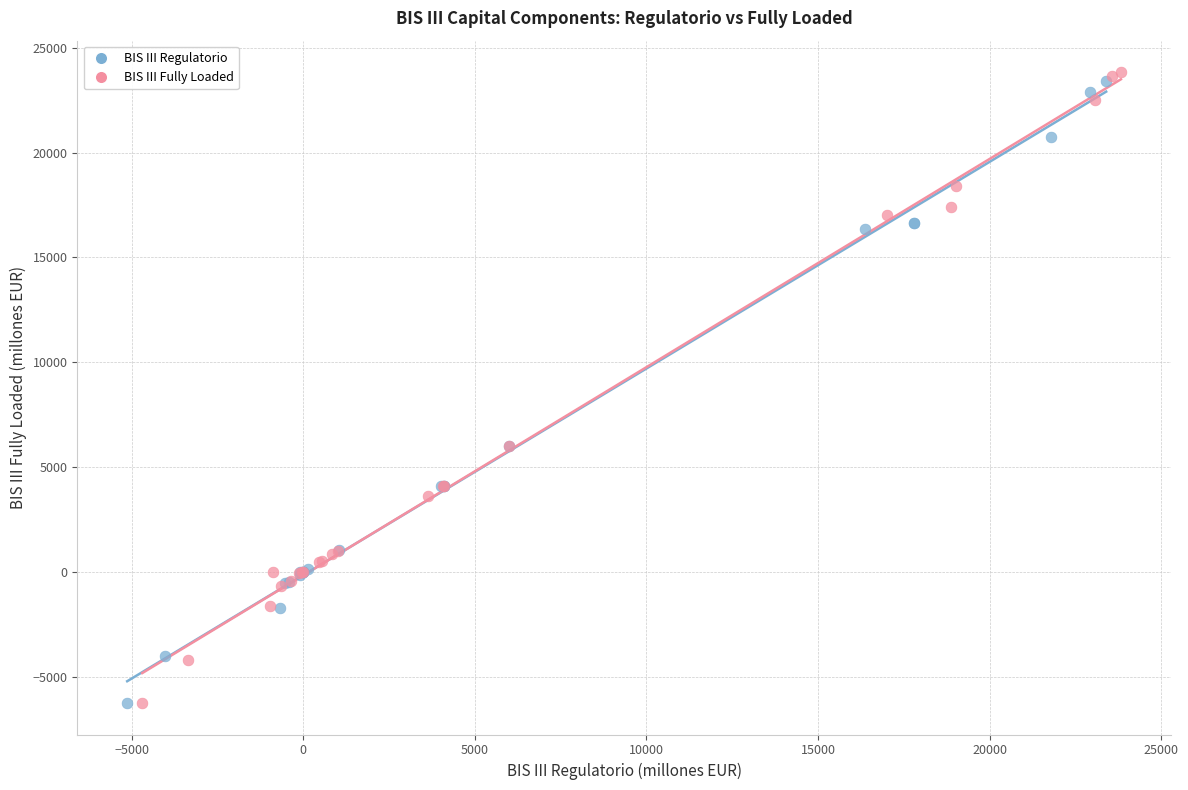

Which series has the largest Y range (max minus min)?

BIS III Fully Loaded